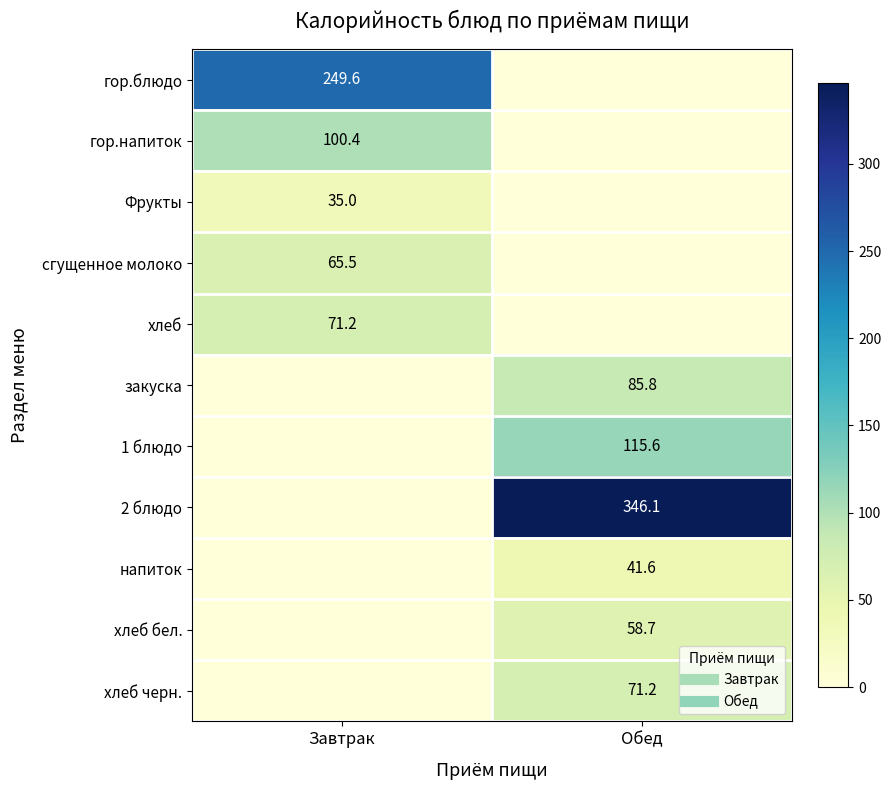

The value of Фрукты at Обед is 0.0. True or false?

True